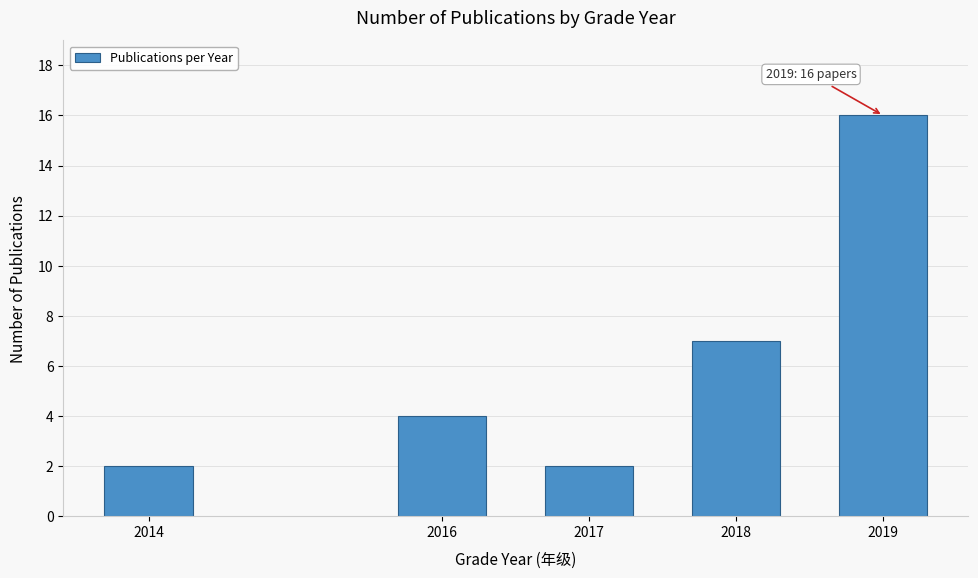

Reading right to left, what are all the values shown in this chart?

2019=16	2018=7	2017=2	2016=4	2014=2